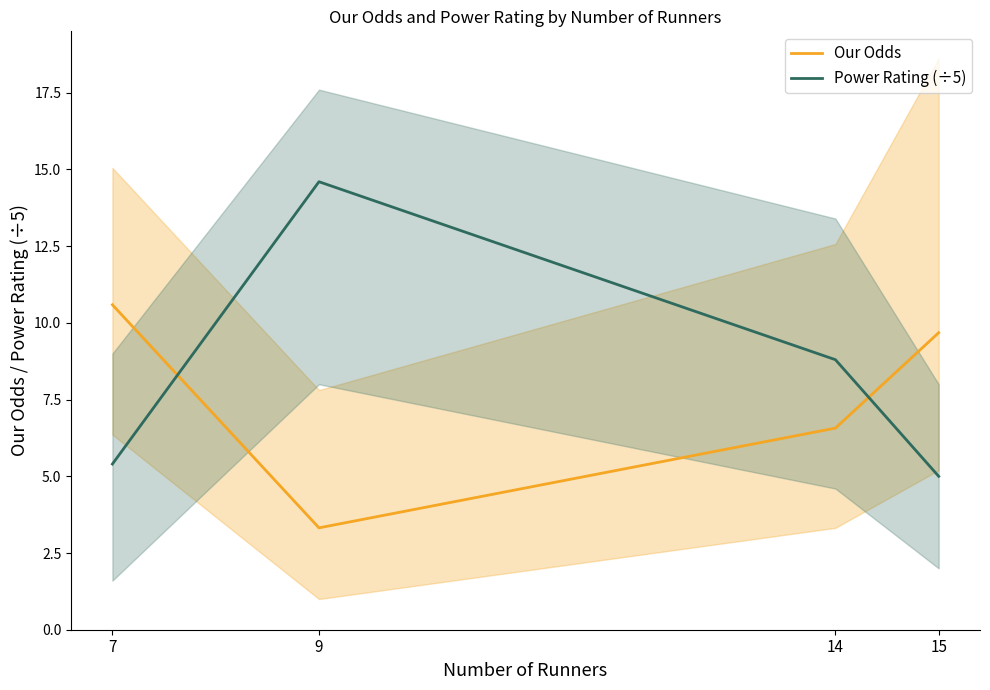

Which label corresponds to the largest value in the chart?

9